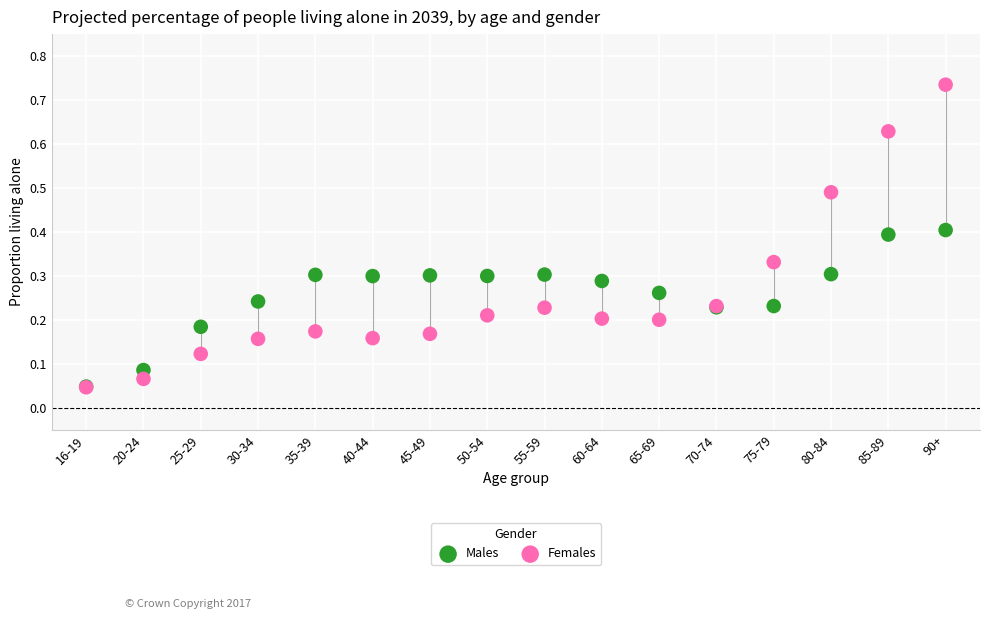

What are all the series names shown in the legend?

Males, Females